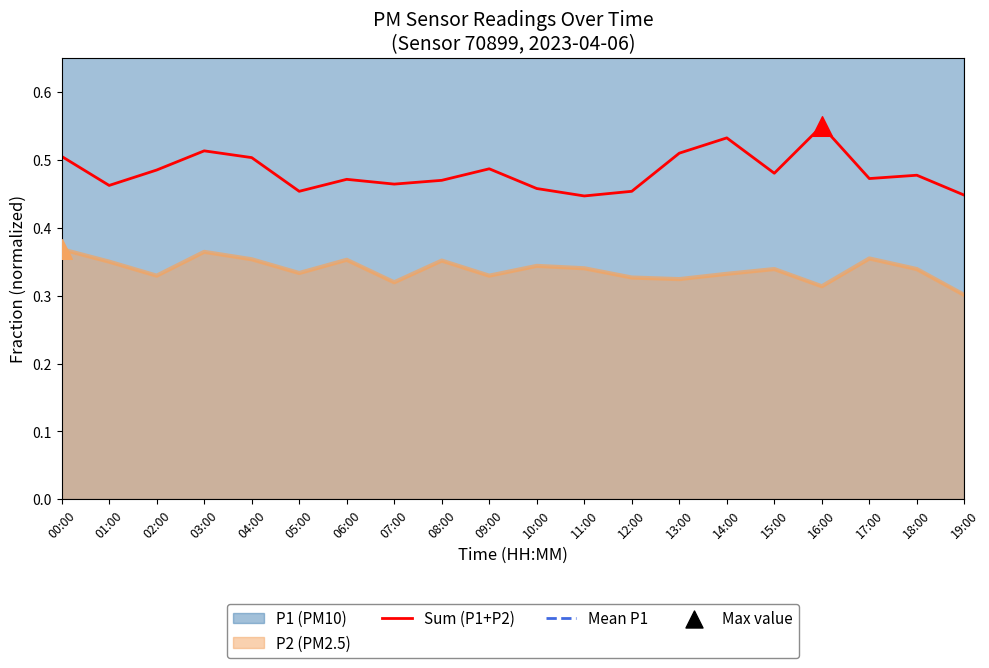

What is the total value across all series at 05:00?

1.1